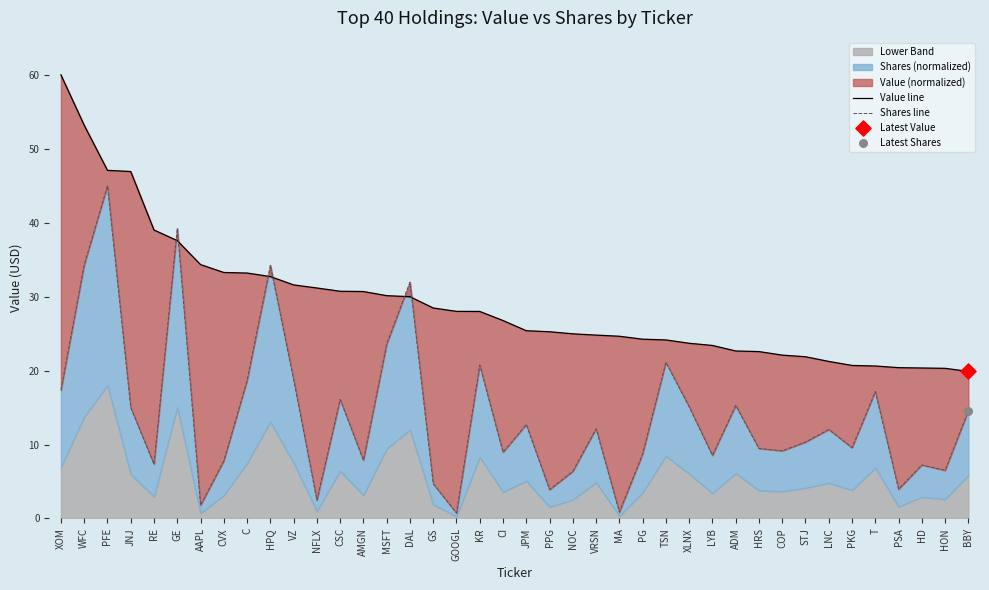

At how many categories does at least one series exceed 28?

19